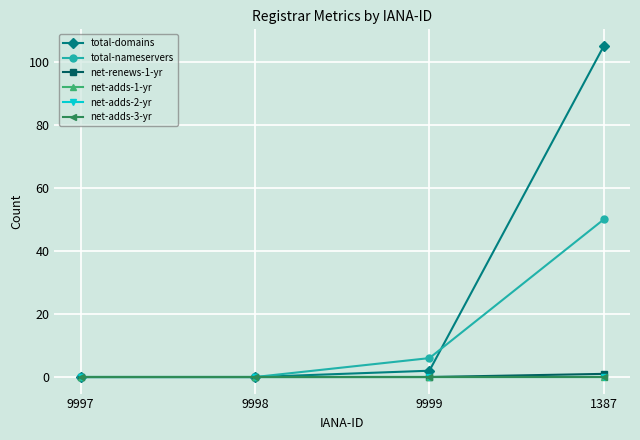

Count the total-nameservers values in the range 0 to 50.

4